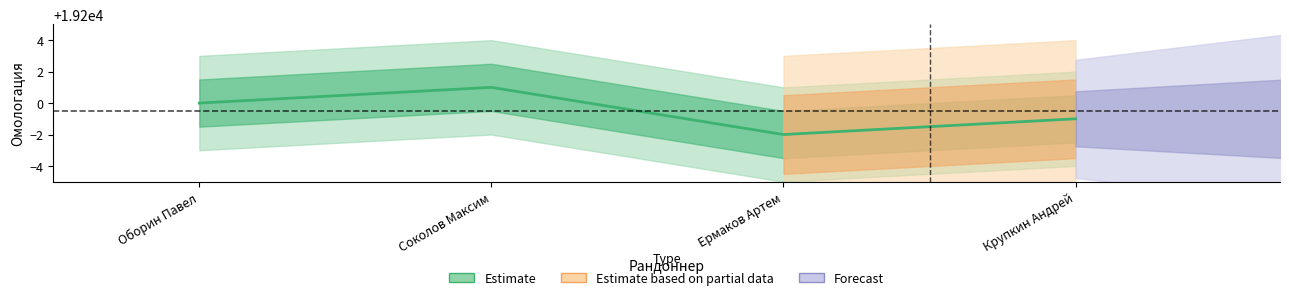

What is the change in value from Оборин Павел to Соколов Максим?

+1